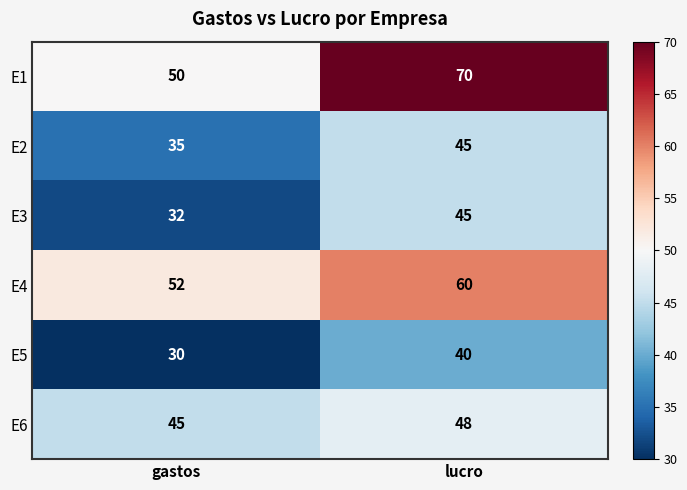

Reading left to right, what are all the values shown in this chart?

E1: 50	70
E2: 35	45
E3: 32	45
E4: 52	60
E5: 30	40
E6: 45	48